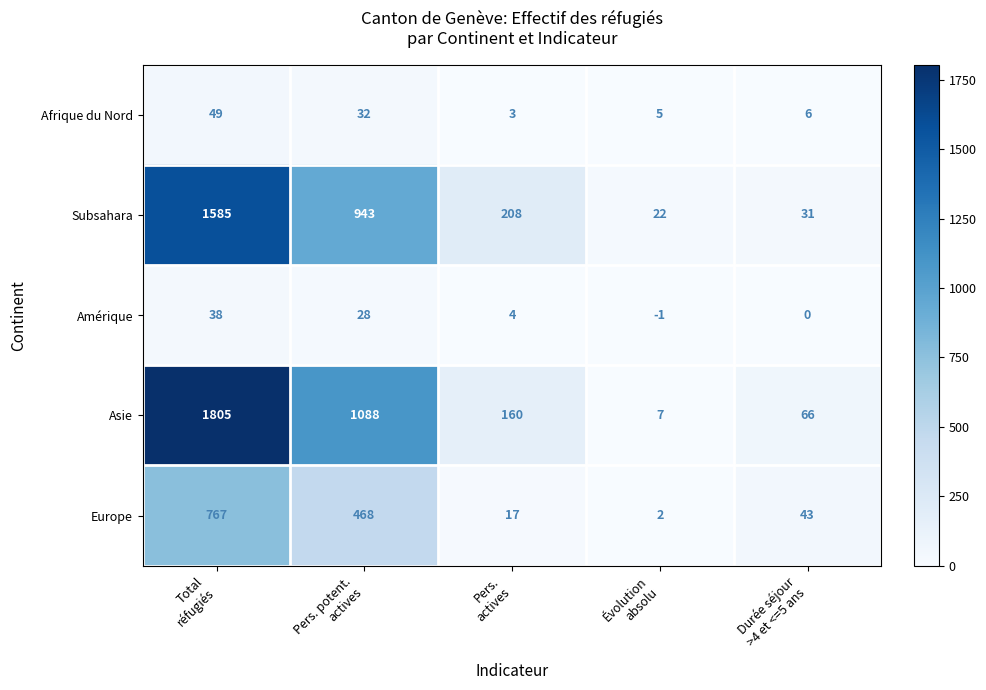

What is the average value of the Asie series?

625